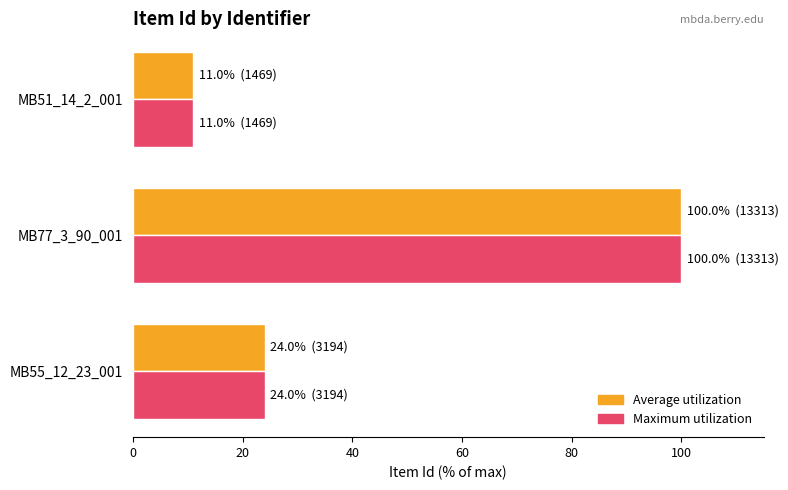

Which category has the highest value in the Average utilization series?

MB77_3_90_001